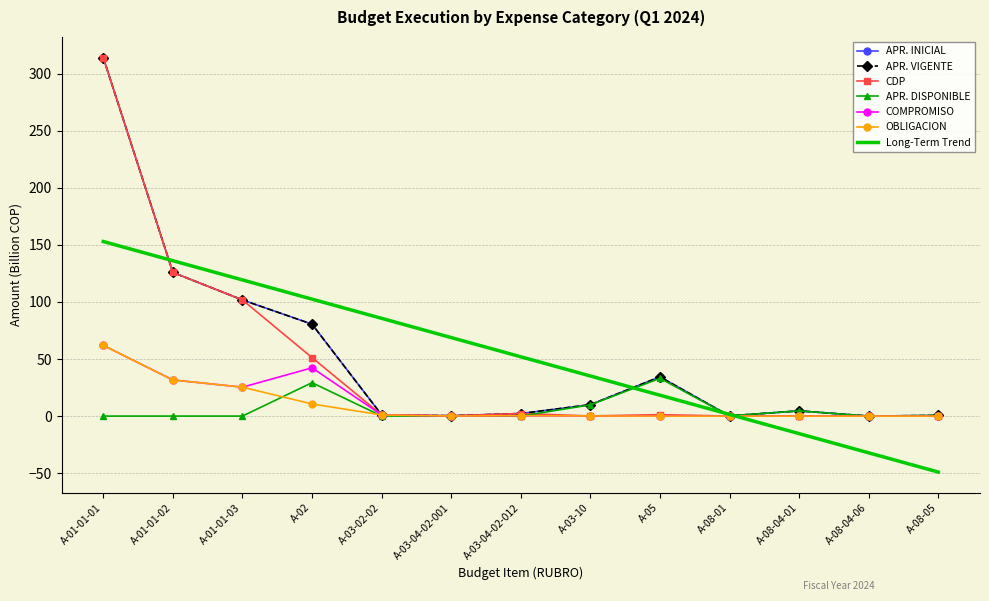

True or false: CDP has more than 2 interior local peaks.

False